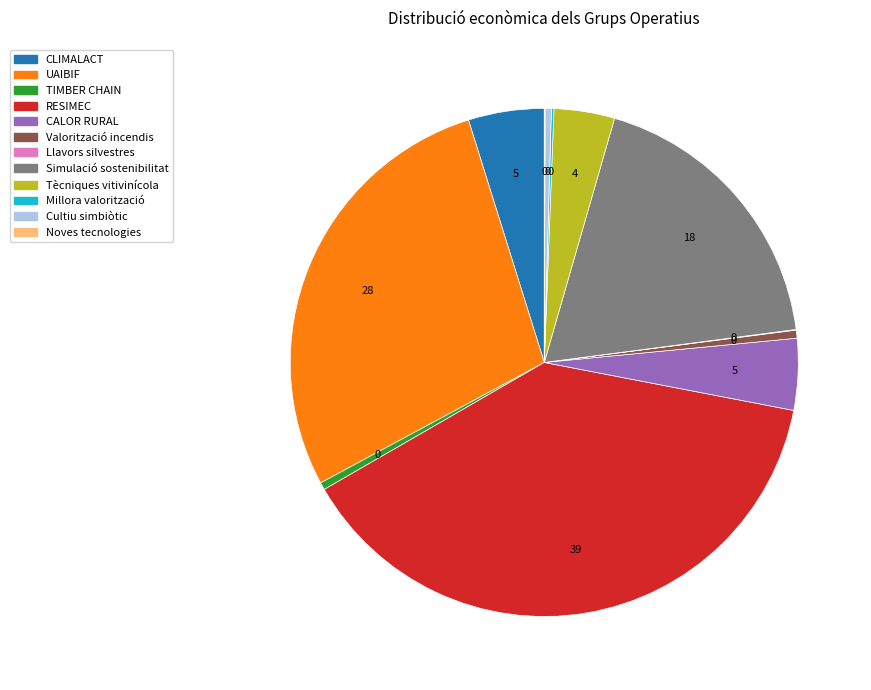

Approximately how many times larger is the value at Tècniques vitivinícola compared to Valorització incendis?

7.5